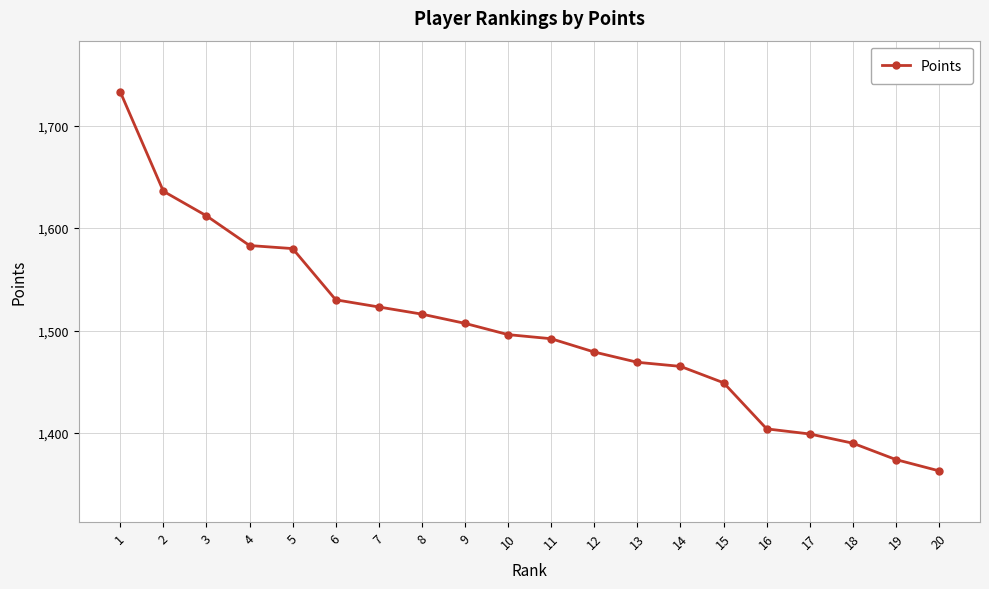

How many data points does each series have?

20